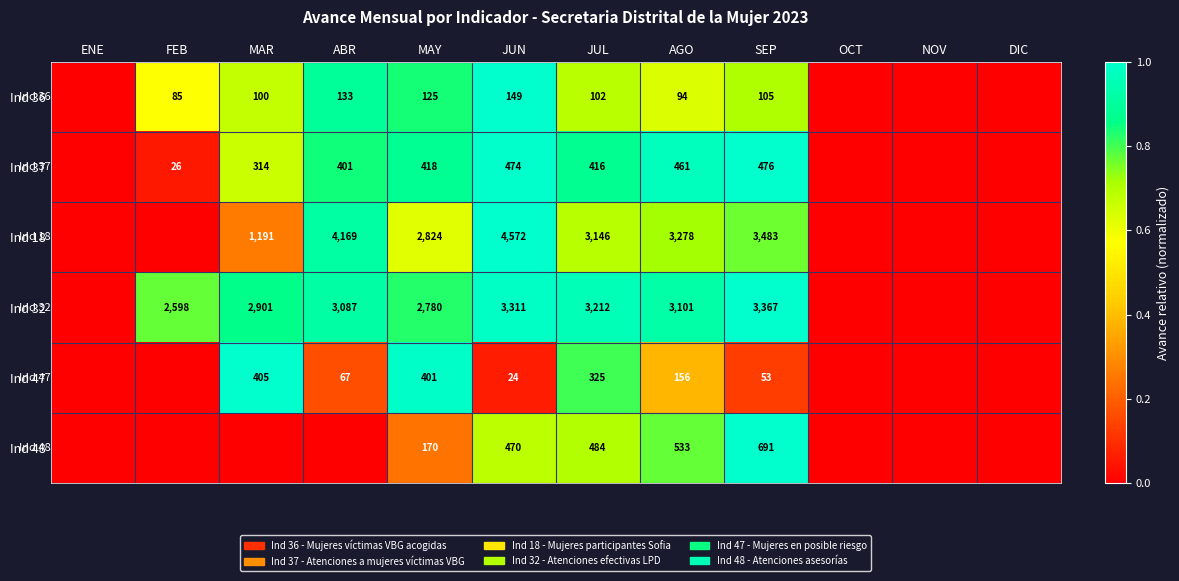

What is the total value across all series at JUN?

9000